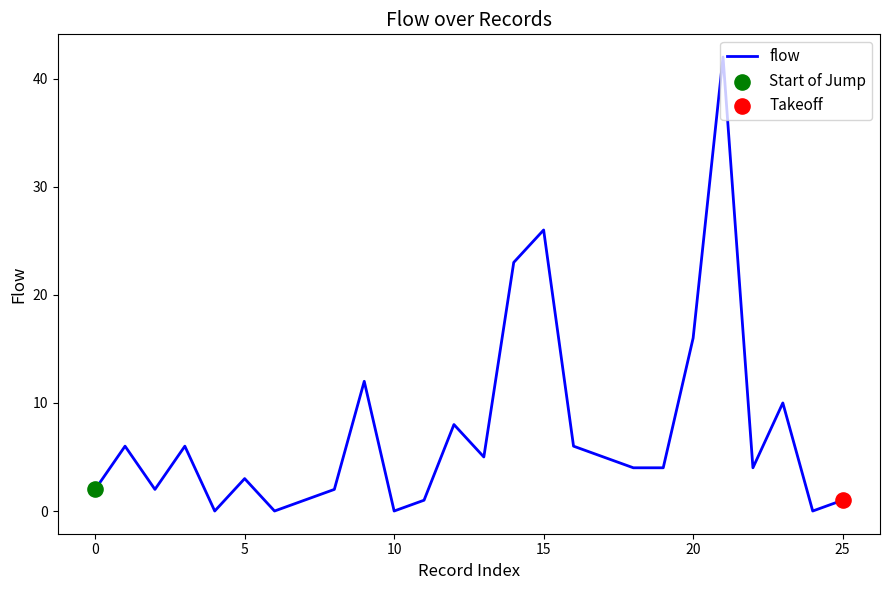

What is the difference between the maximum and minimum values?

42